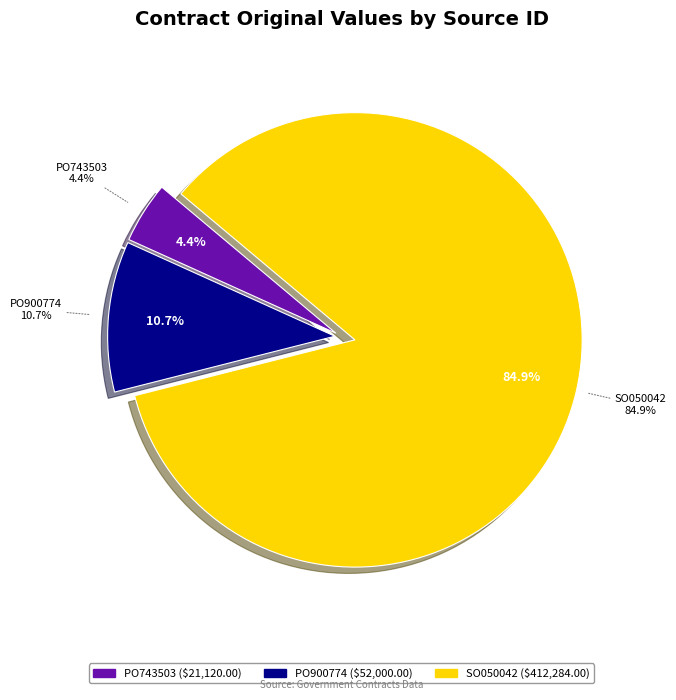

Which category has the biggest portion of the pie?

SO050042